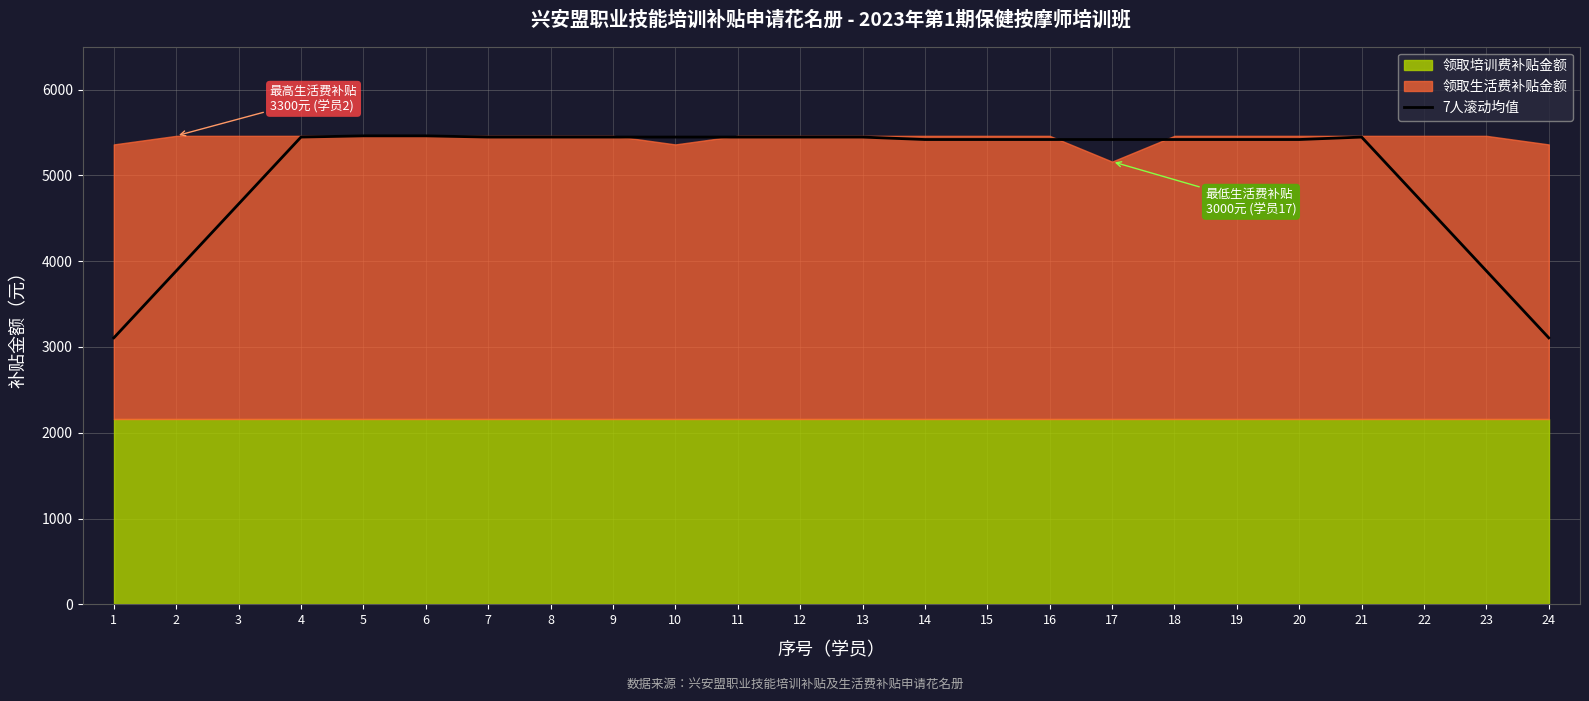

Reading left to right, transcribe all the data shown in this chart.

3105.7	3885.7	4665.7	5445.7	5460.0	5460.0	5445.7	5445.7	5445.7	5445.7	5445.7	5445.7	5445.7	5417.1	5417.1	5417.1	5417.1	5417.1	5417.1	5417.1	5445.7	4665.7	3885.7	3105.7